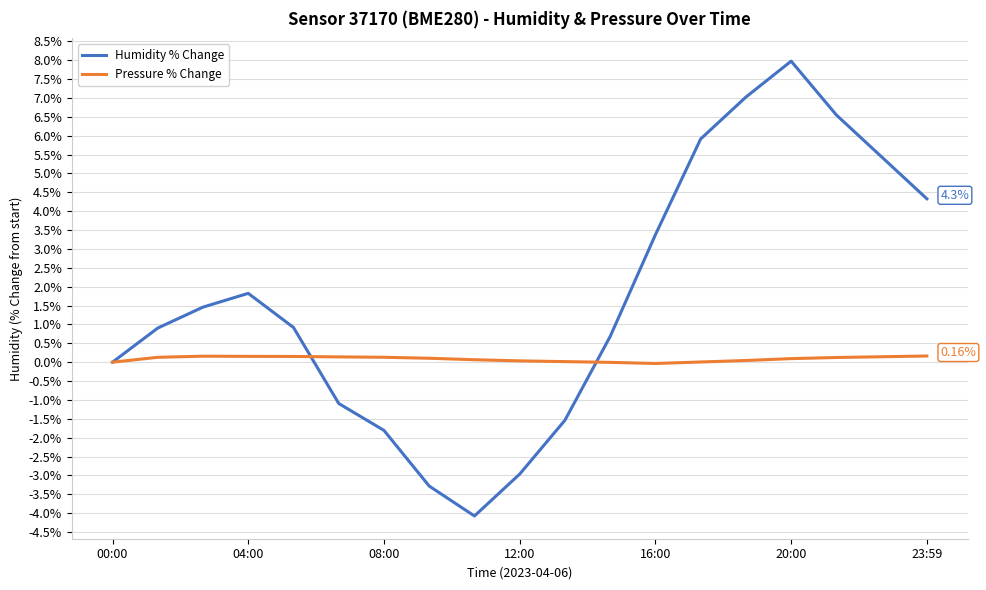

Which series has the largest range (max minus min)?

Humidity % Change